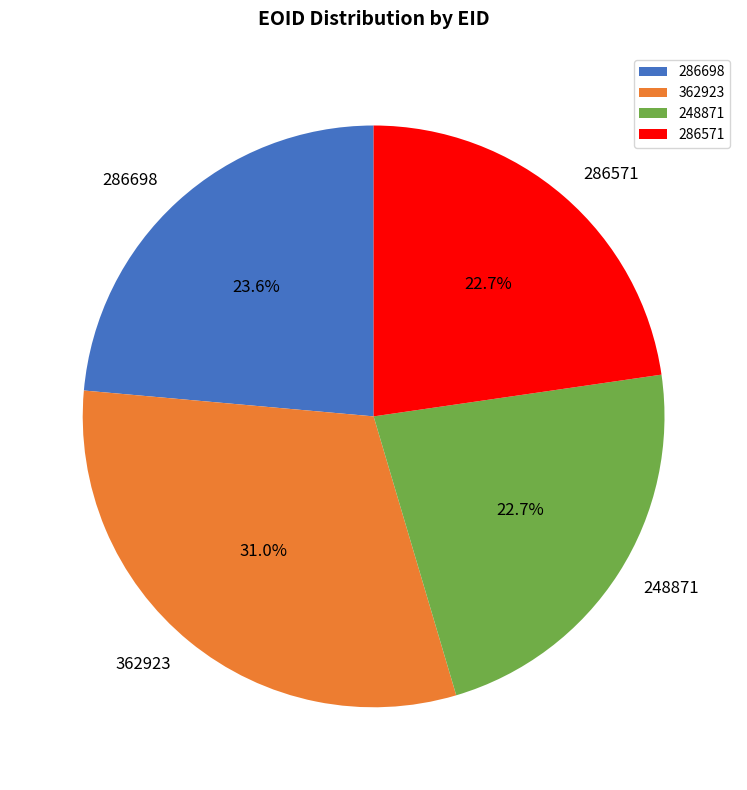

Which slice is the largest?

362923